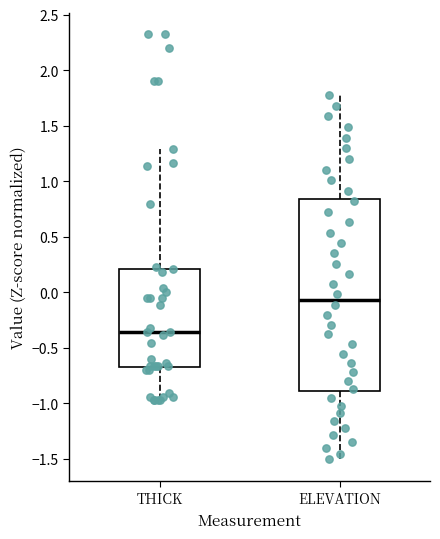

Reading left to right, read every box against the y-axis: the position of its median line, the range the box covers, and the ends of its whiskers. The values are not printed on the chart, so give them approximately, as read against the axis.

THICK: median -0.35, box -0.65 to 0.20, whiskers -0.95 to 1.30
ELEVATION: median -0.05, box -0.90 to 0.85, whiskers -1.50 to 1.80